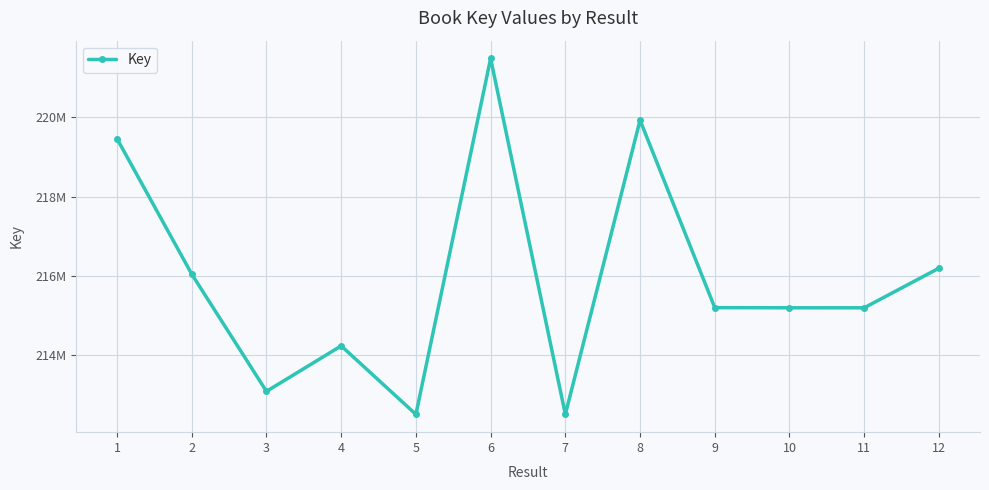

Is this an area chart (filled region under the line)?

No